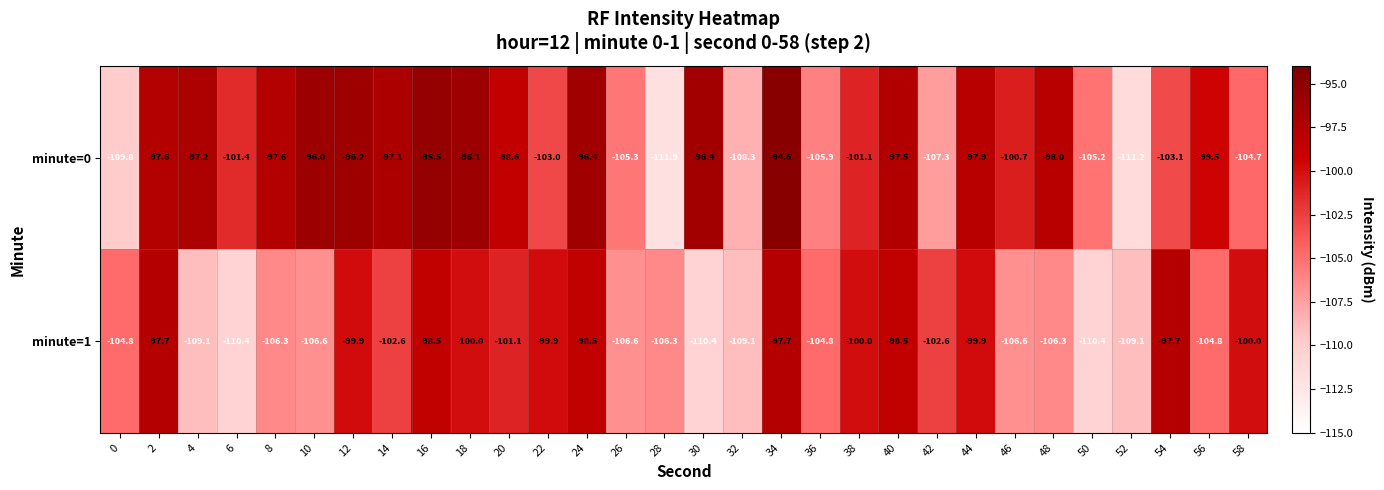

Which category has the lowest value in the minute=0 series?

28